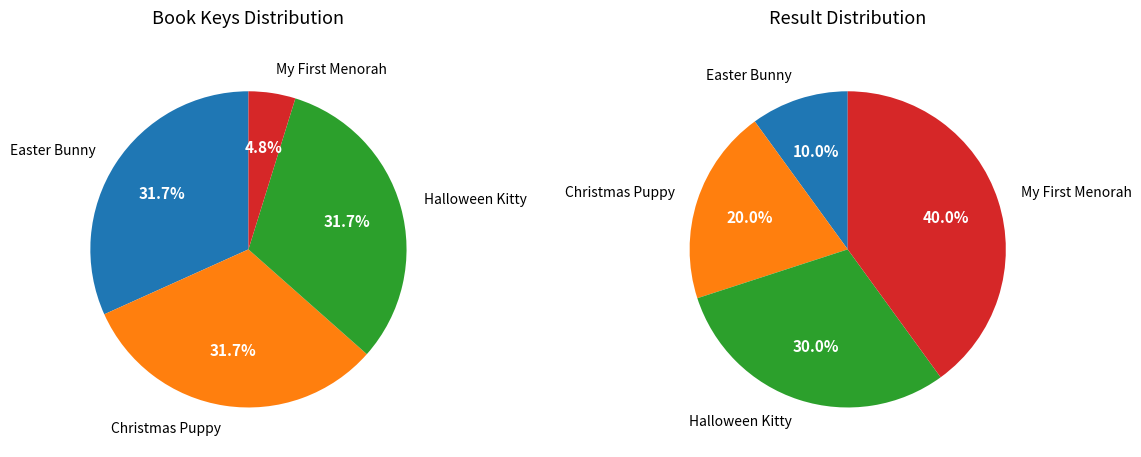

The Christmas Puppy slice represents 32% of the pie. True or false?

True